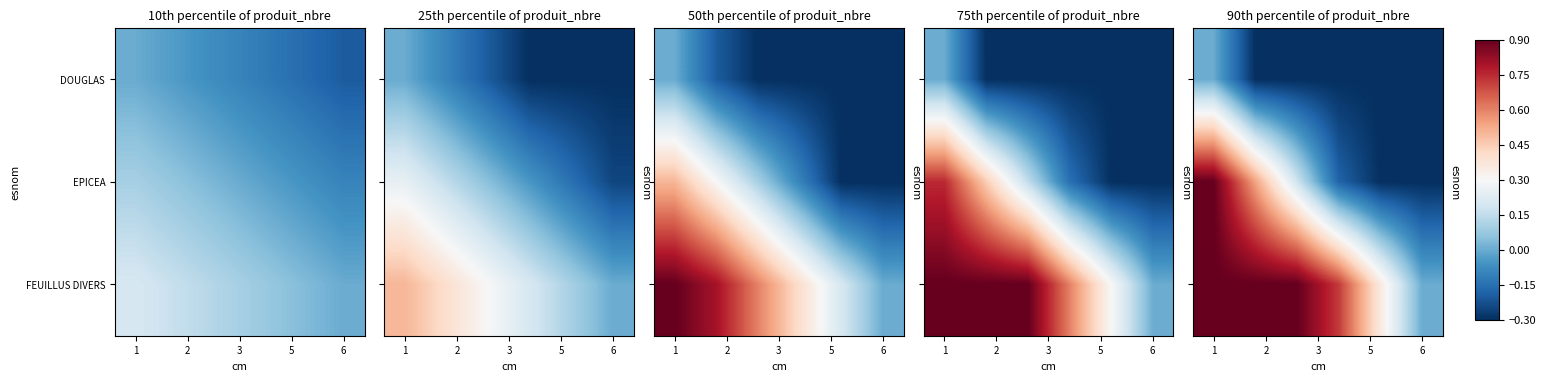

At which label is DOUGLAS closest to 0?

1